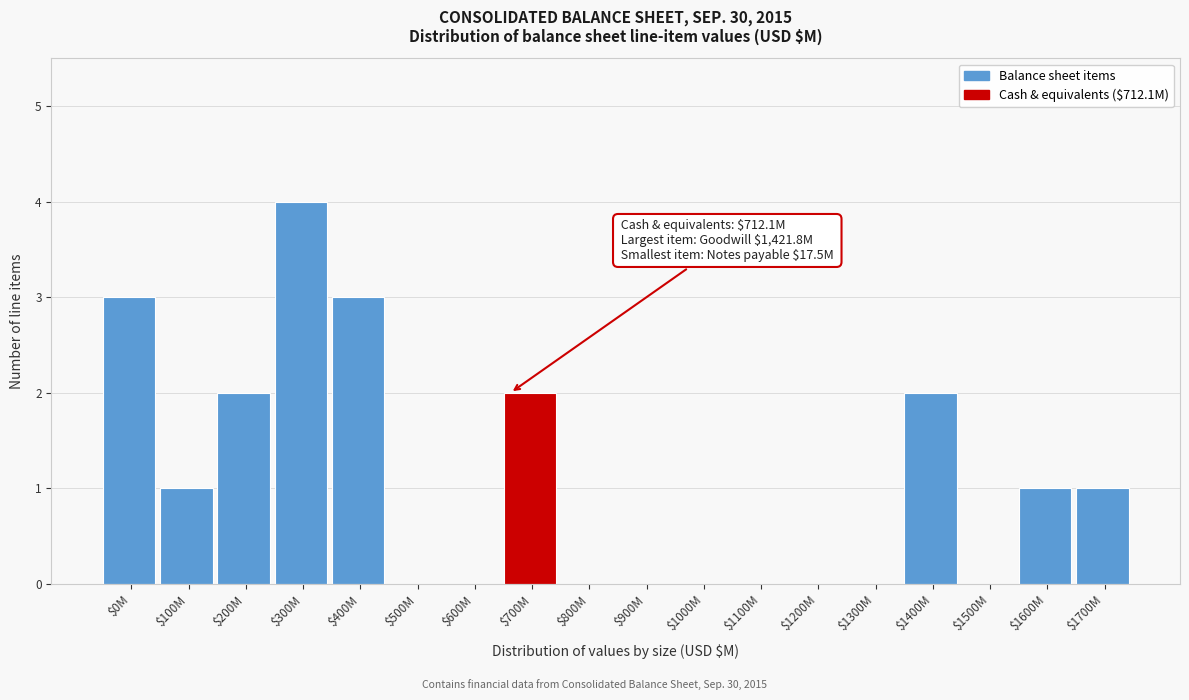

What is the approximate value at $400M?

3